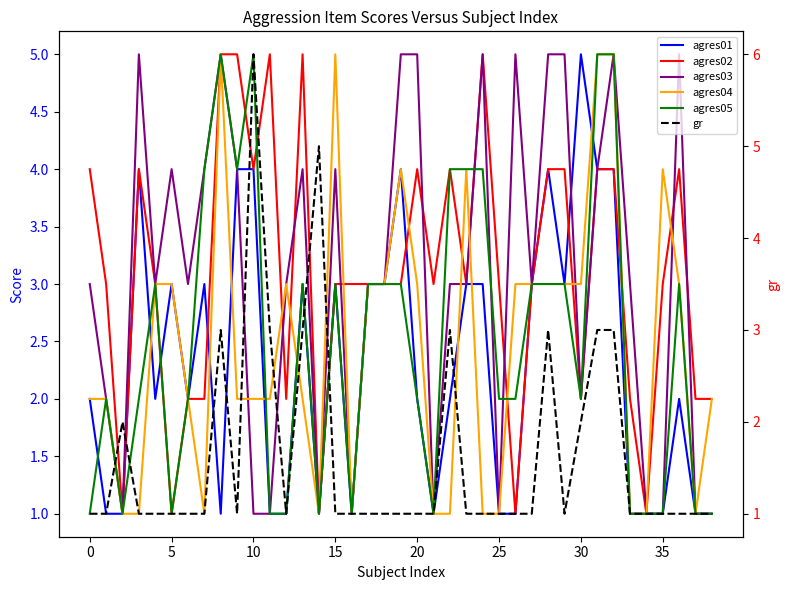

Which series has the widest spread of values?

gr